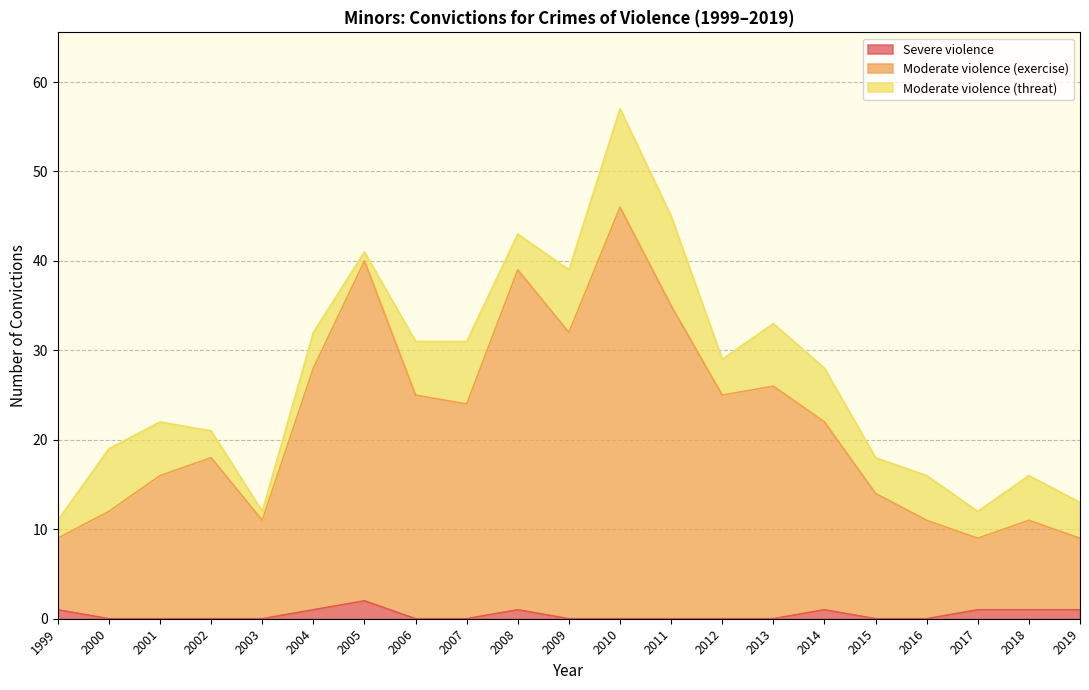

Which has a higher value, 2010 or 1999?

1999